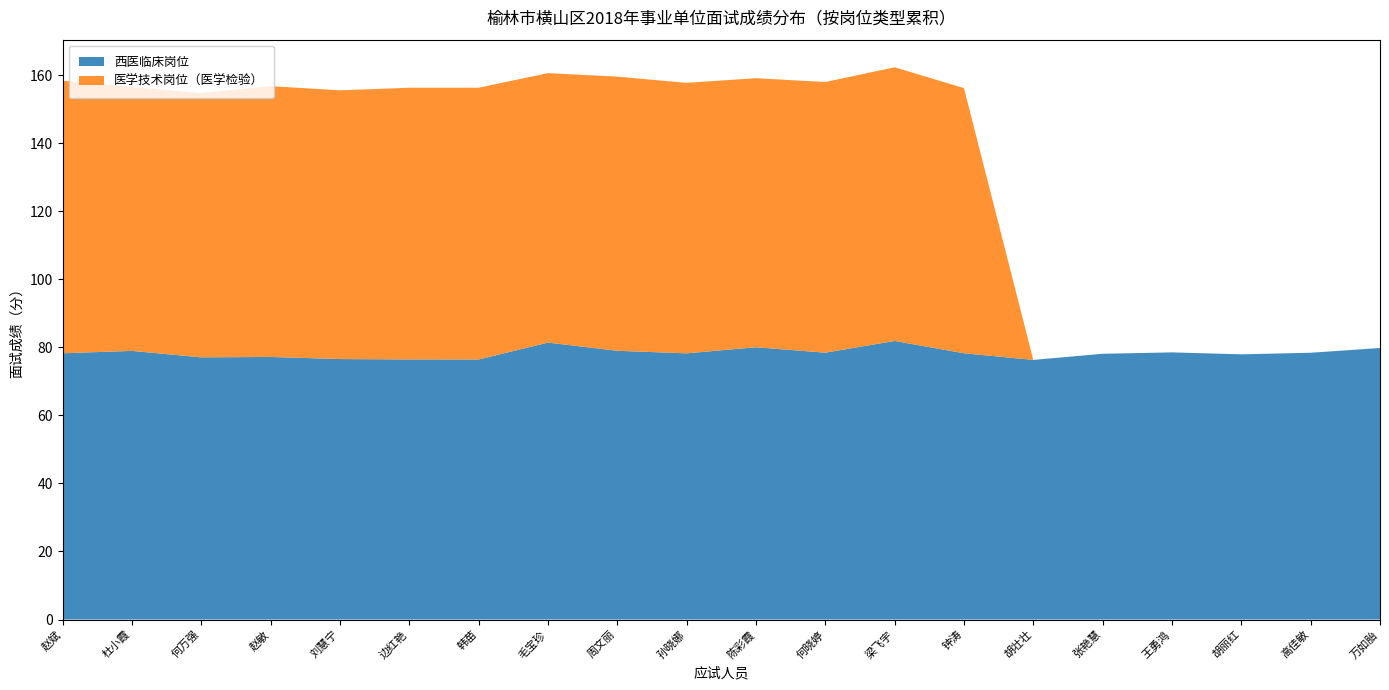

What is the total value across all series at 韩苗?

156.3